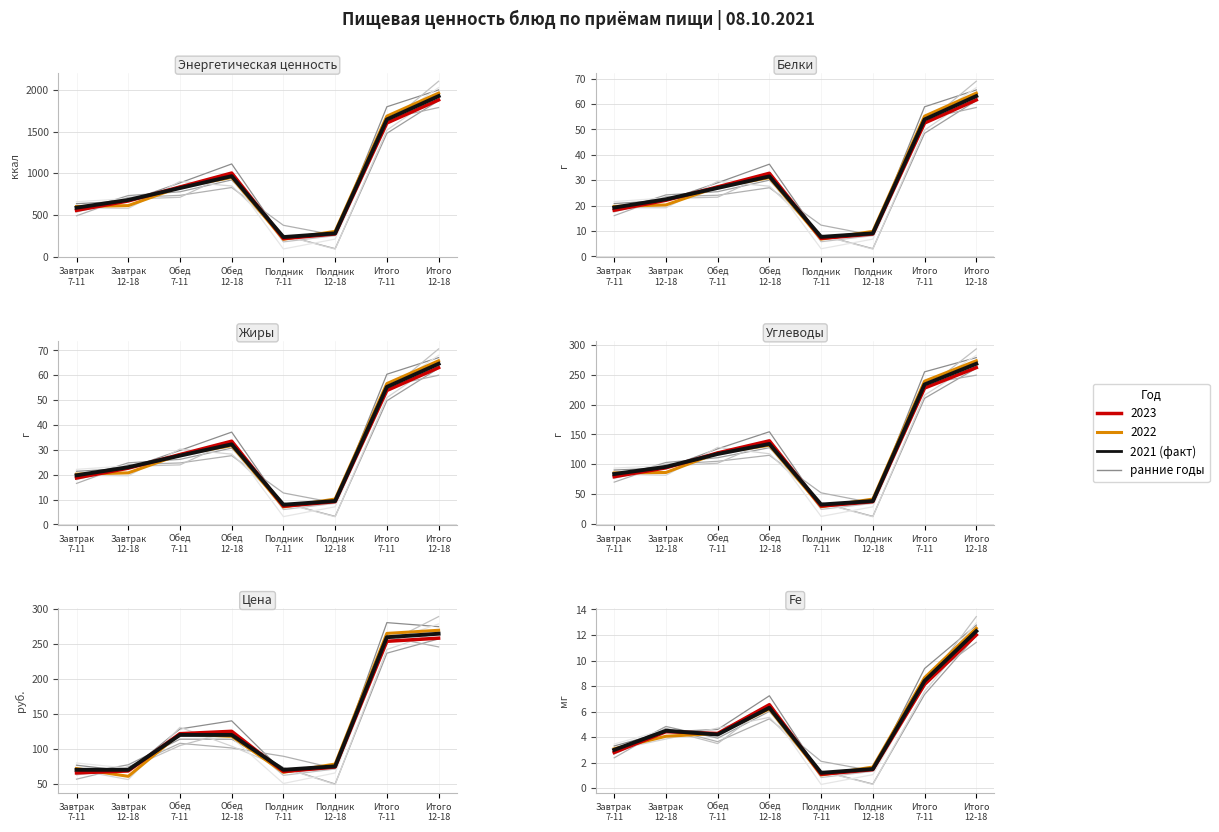

How many interior local peaks (higher than both neighbors) does the data have?

1